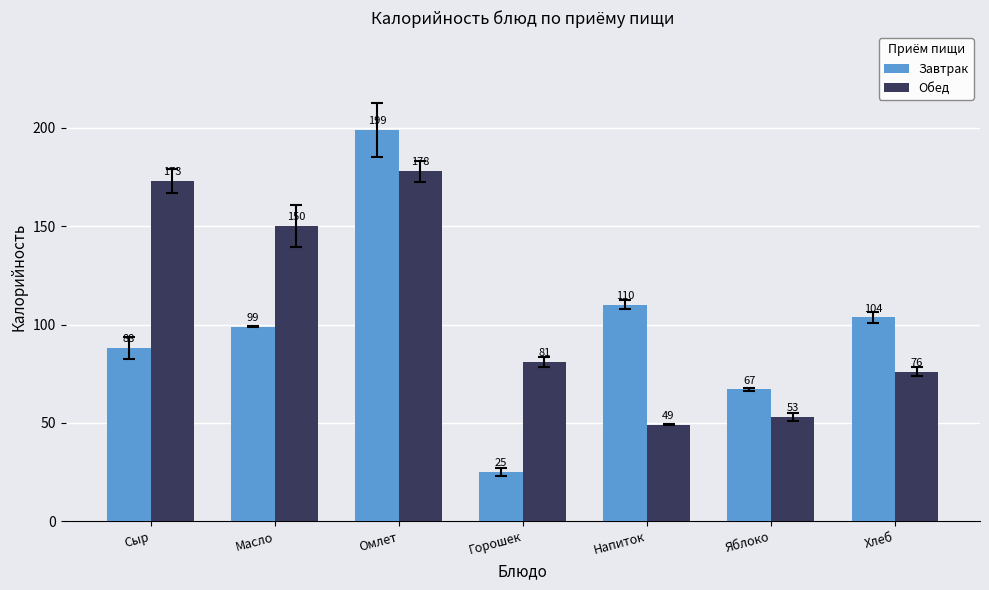

Which series has the widest spread of values?

Завтрак